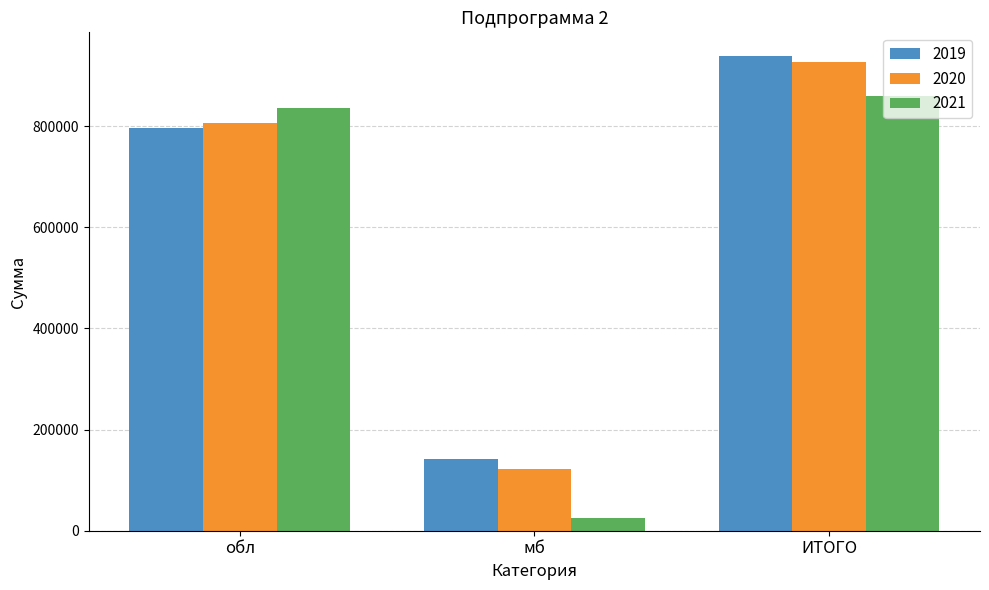

What is the approximate value of 2019 at обл?

796558.1